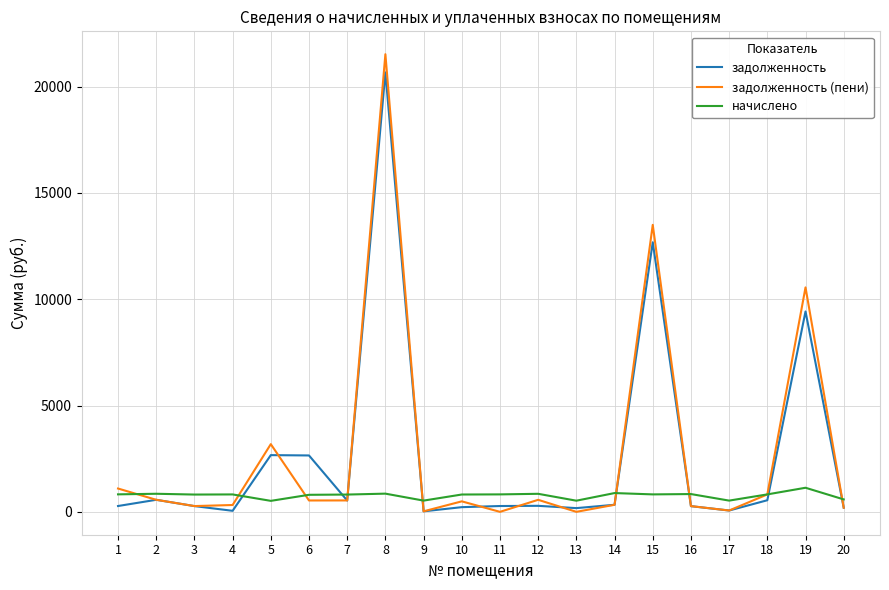

Where does the задолженность series first go above 283?

2